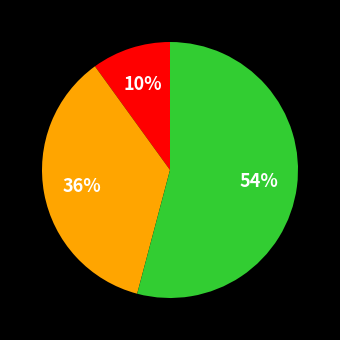

Does any single category account for the majority?

Yes